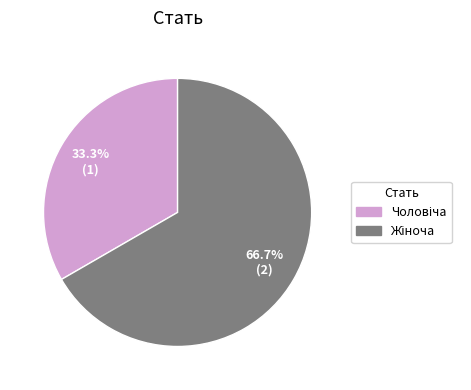

To the nearest percent, what portion does Чоловіча represent?

33%